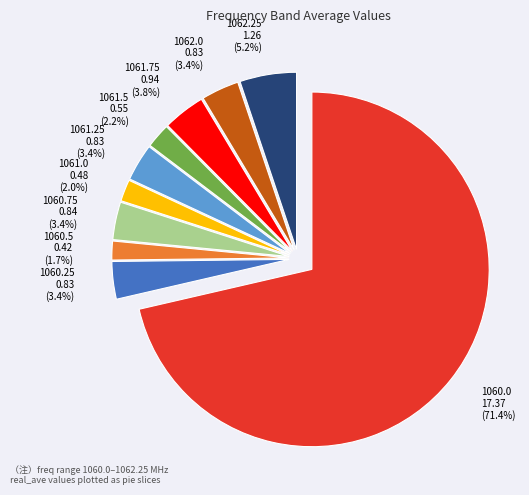

What percentage is the 1060.75 slice, to the nearest percent?

3%